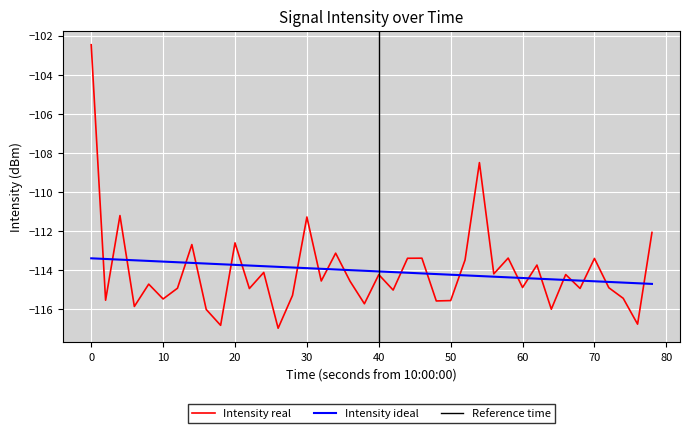

Reading right to left, what are all the values shown in this chart?

-112.1	-116.8	-115.5	-114.9	-113.4	-115.0	-114.2	-116.0	-113.8	-114.9	-113.4	-114.2	-108.5	-113.5	-115.6	-115.6	-113.4	-113.4	-115.0	-114.2	-115.7	-114.6	-113.1	-114.6	-111.3	-115.3	-117.0	-114.1	-115.0	-112.6	-116.8	-116.0	-112.7	-114.9	-115.5	-114.7	-115.9	-111.2	-115.6	-102.5